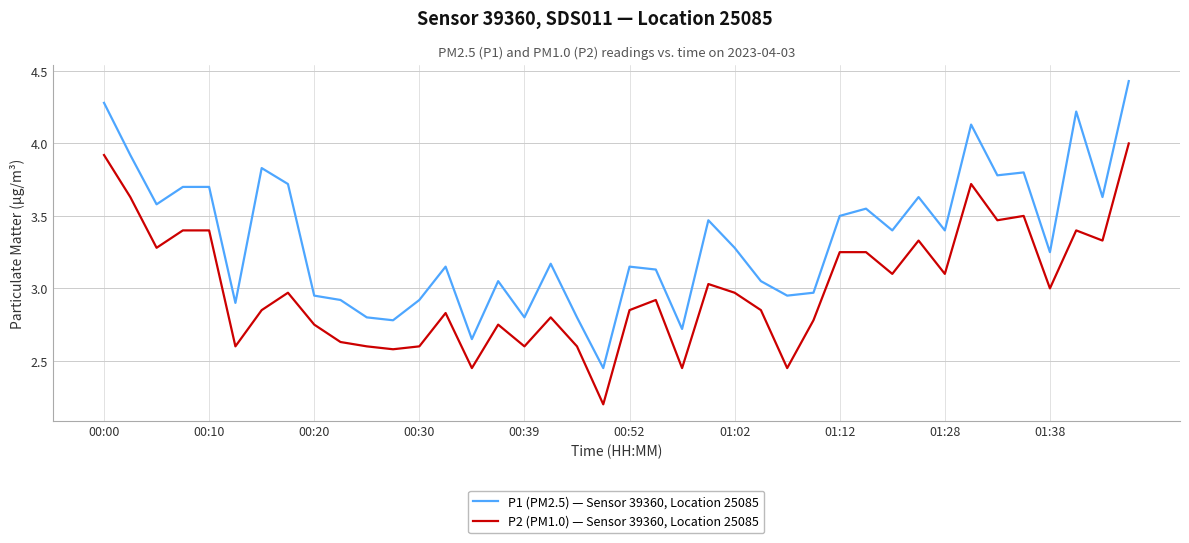

Which series has the largest total across all categories?

P1 (PM2.5) — Sensor 39360, Location 25085